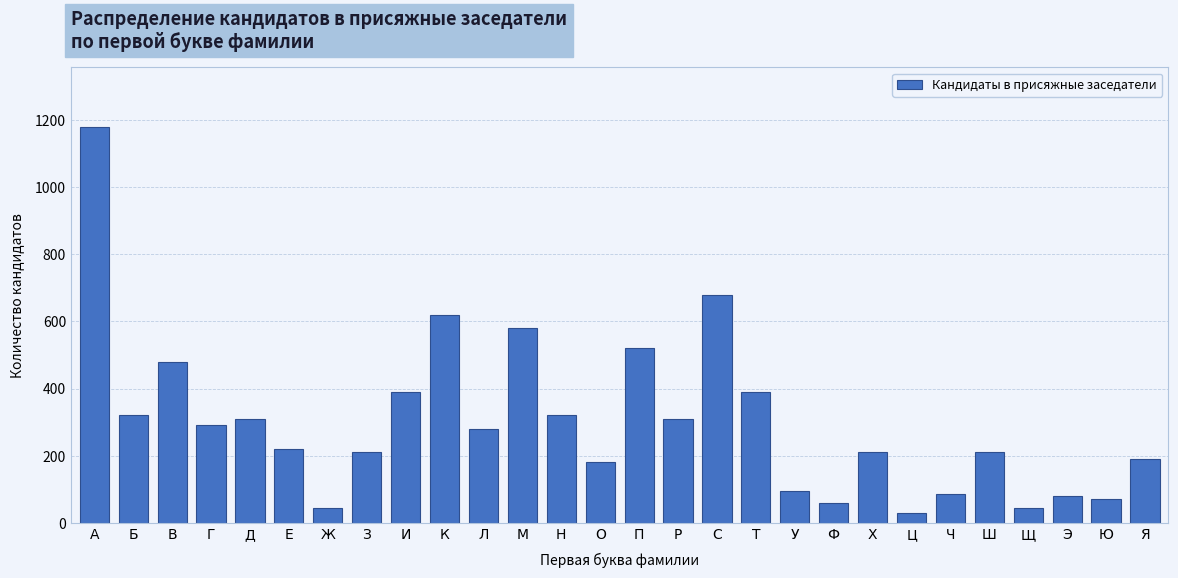

What is the approximate value at Н?

320